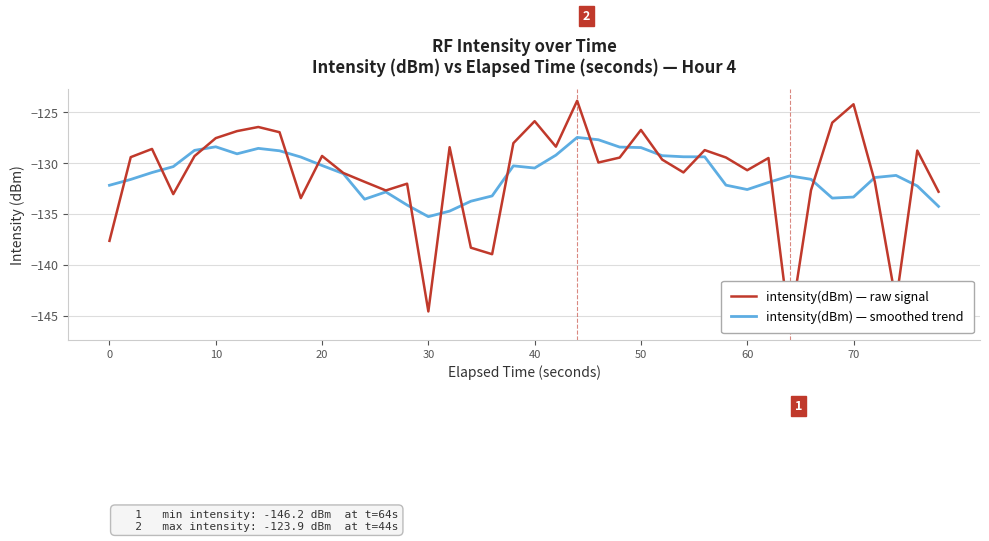

What is the difference between the highest and lowest values at 20?

2.3